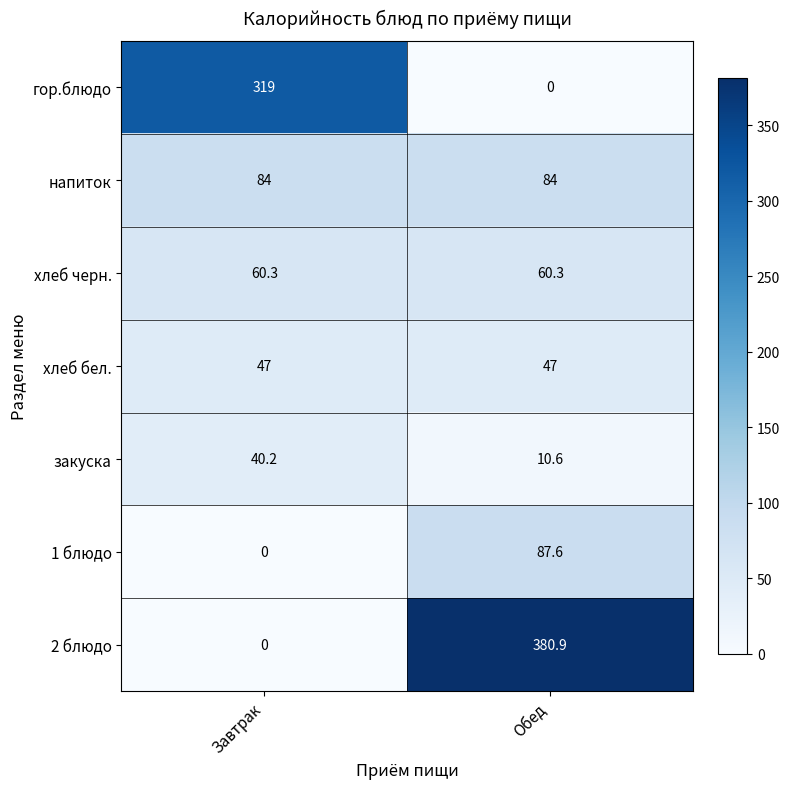

Which series has the largest total across all categories?

2 блюдо